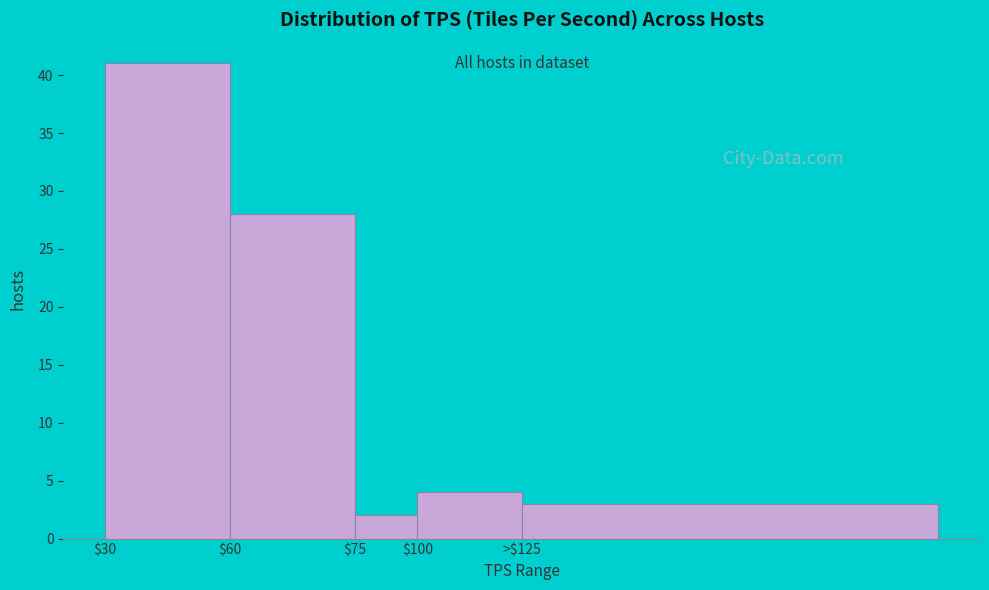

Reading left to right, extract all data points from this chart.

41	28	2	4	3